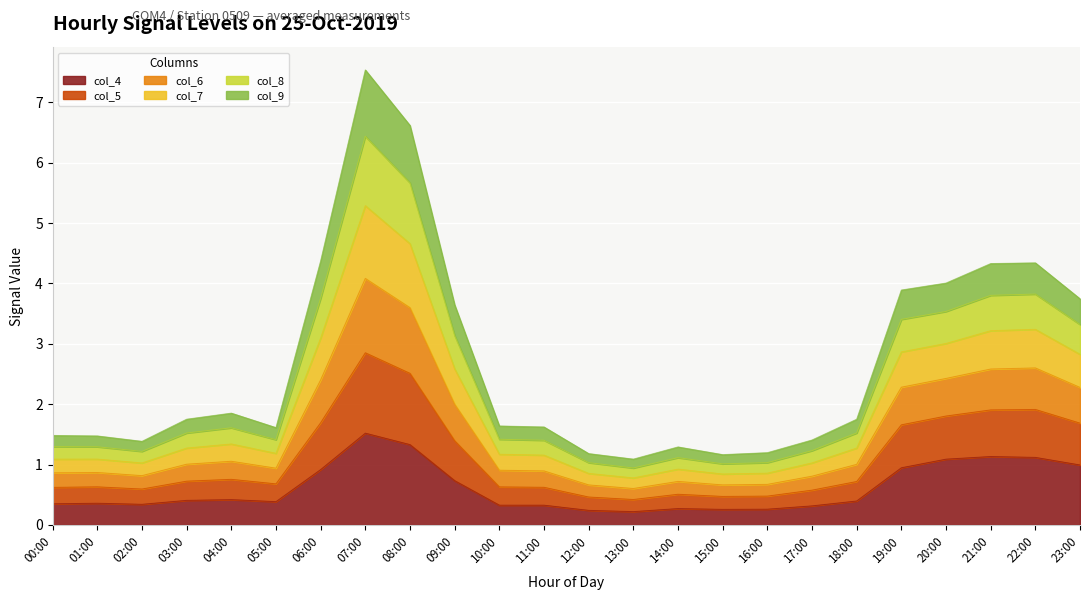

What is the label of the 13th point from the right?

11:00